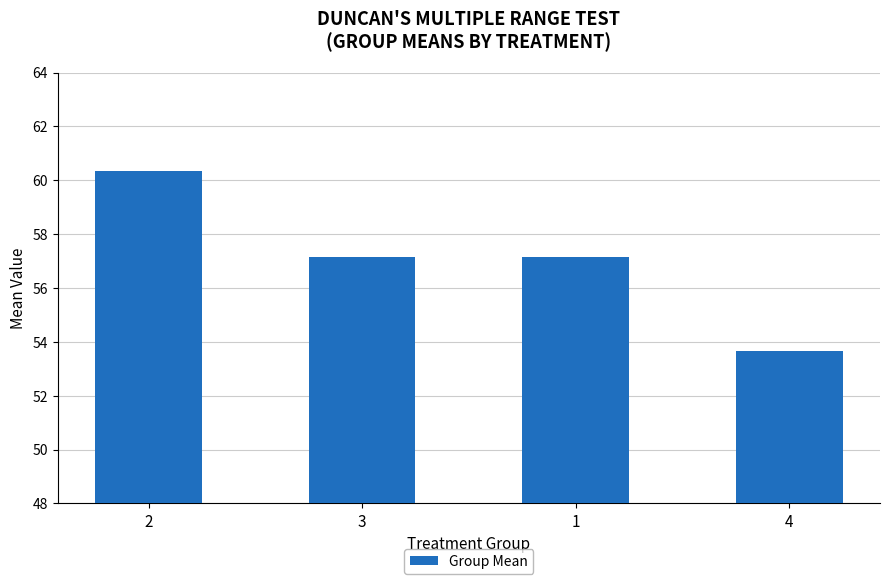

Which category has the lowest value across all series?

4